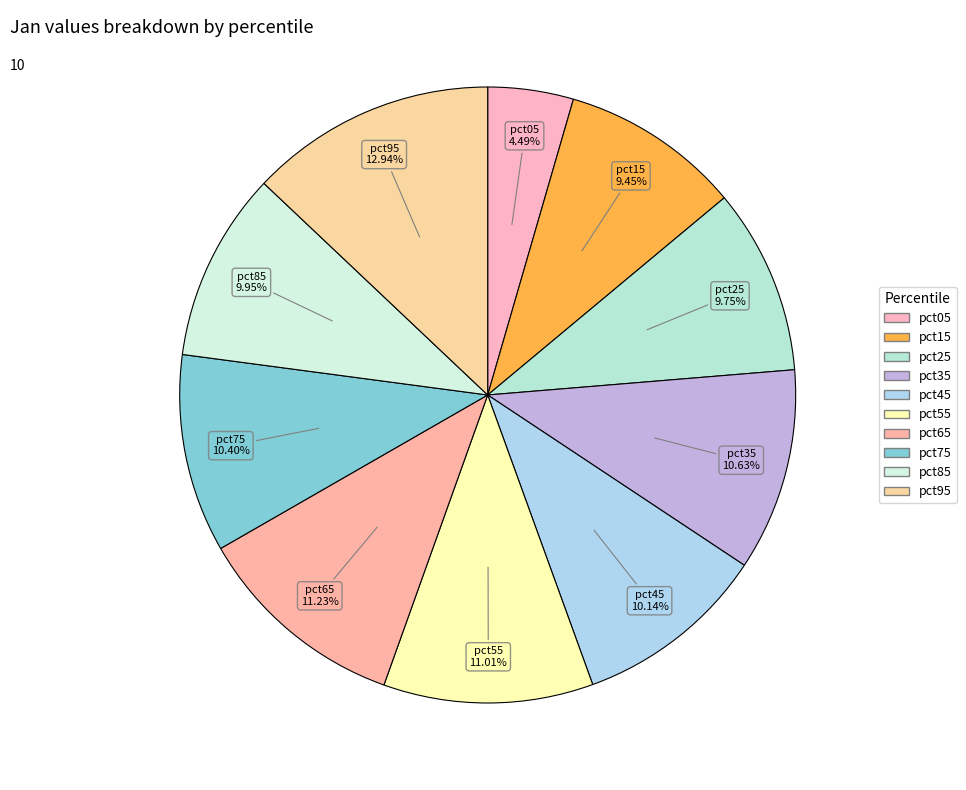

Is pct85 the majority of the pie?

No